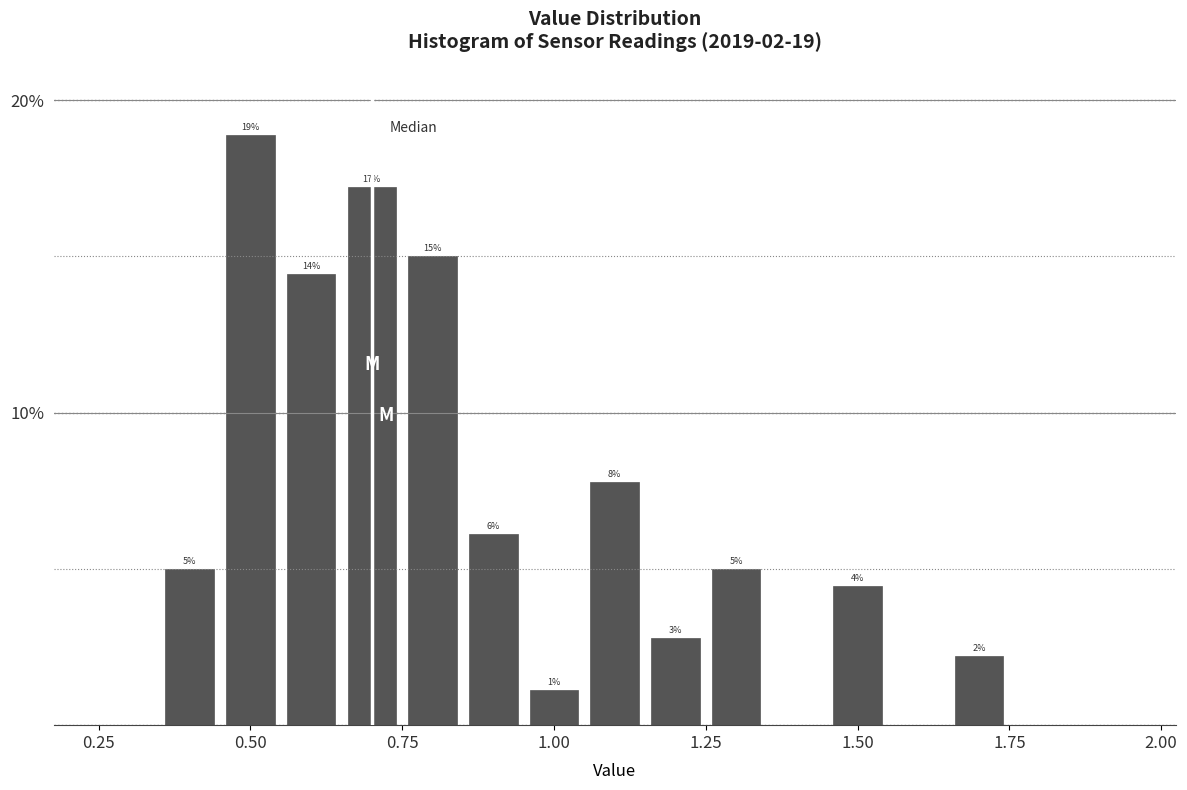

Around what value on the x-axis is the tallest bar? Give the approximate position of its centre, as read against the axis.

0.50